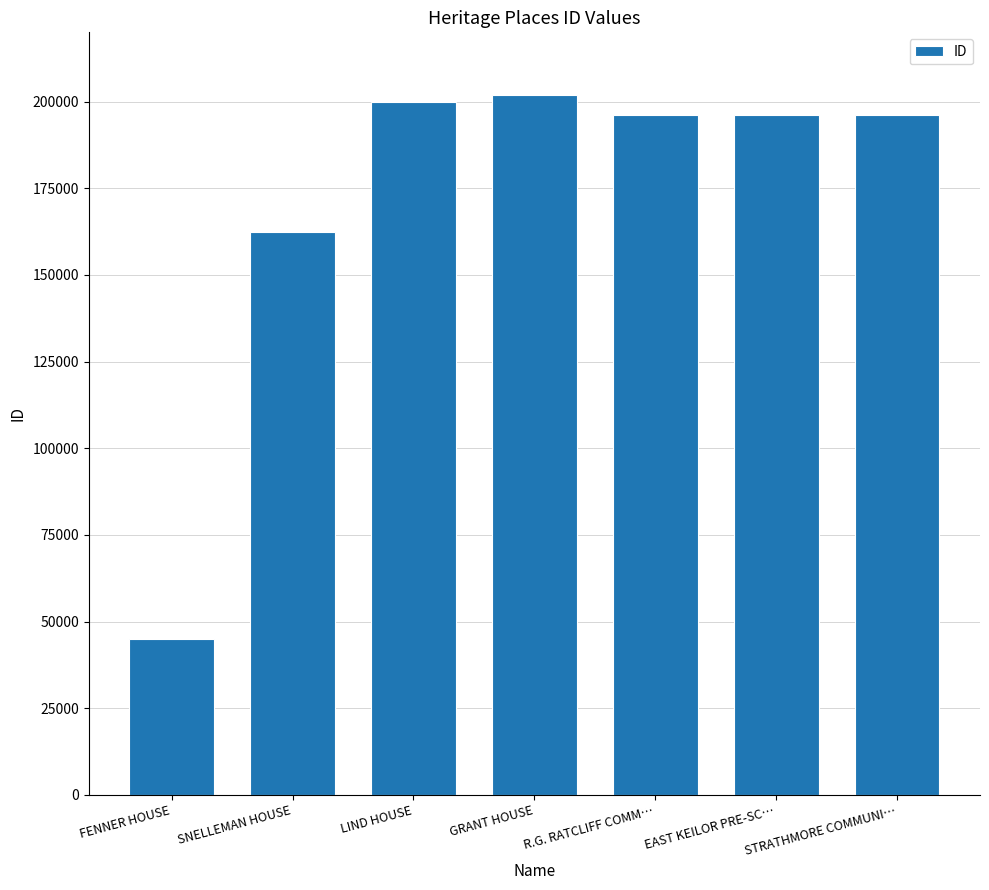

Where is the data nearest to the value 123538?

SNELLEMAN HOUSE